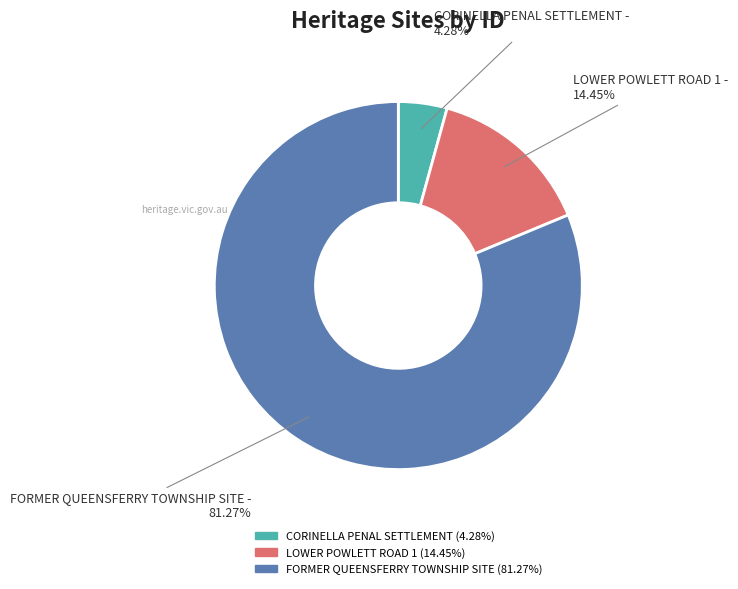

Which category has the biggest portion of the pie?

FORMER QUEENSFERRY TOWNSHIP SITE